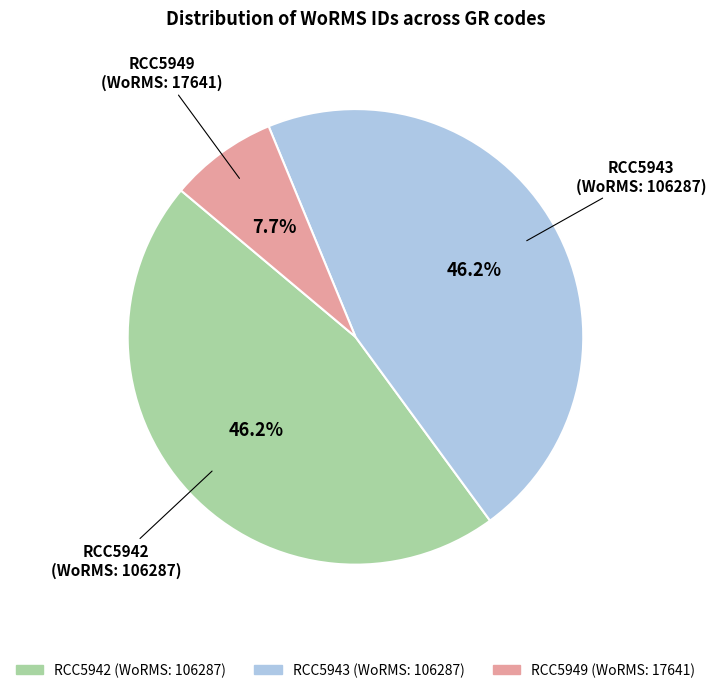

How many slices are in this pie chart?

3